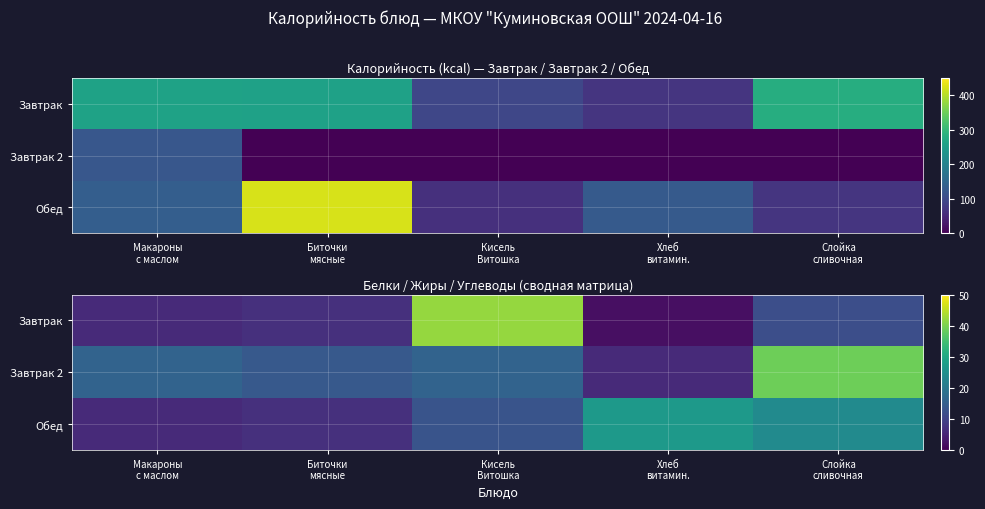

Read the Обед value at Хлеб витамин., to the nearest 5.

25